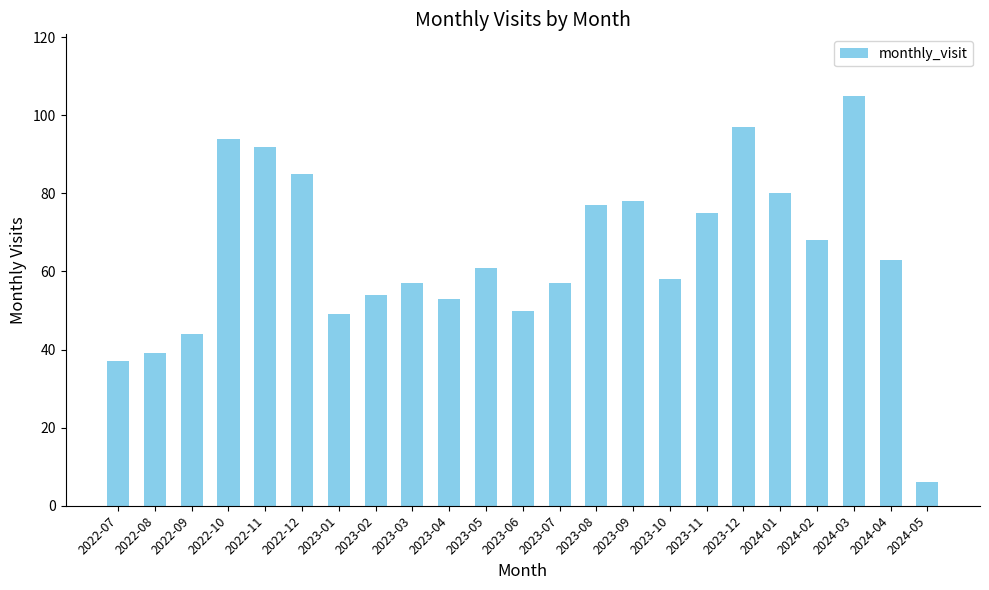

What position from the left is 2023-04?

10